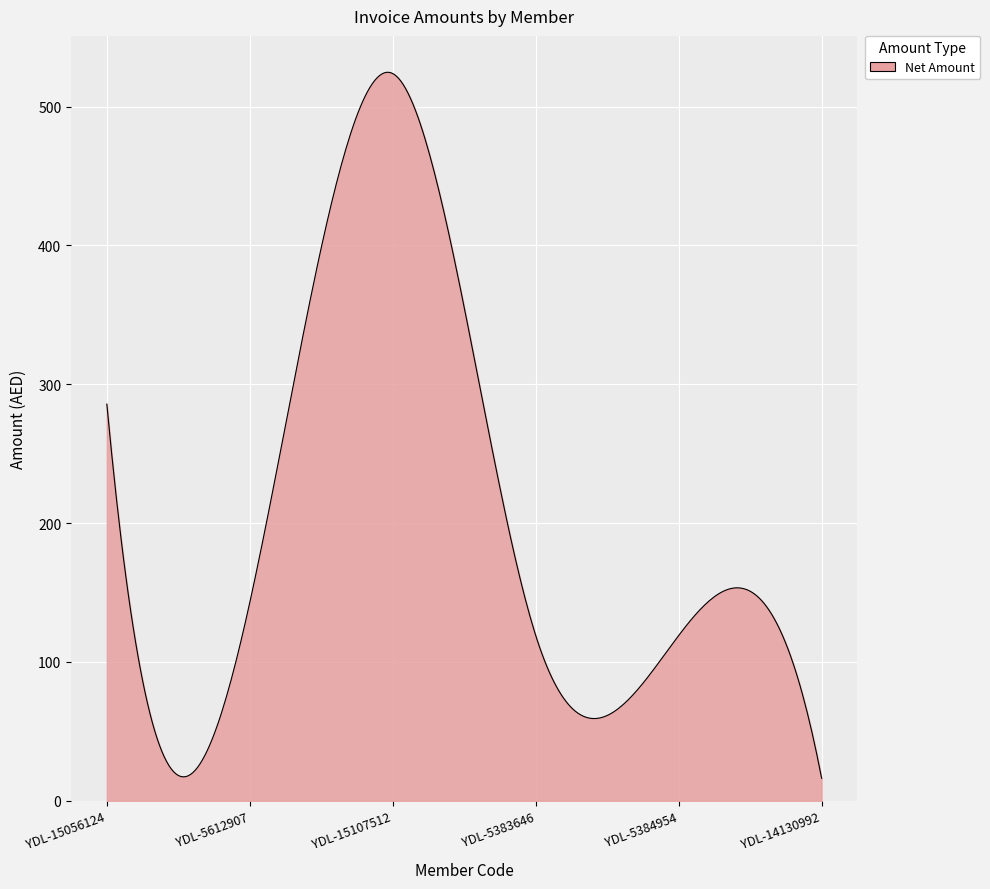

What is the difference between the maximum and minimum values?

508.5